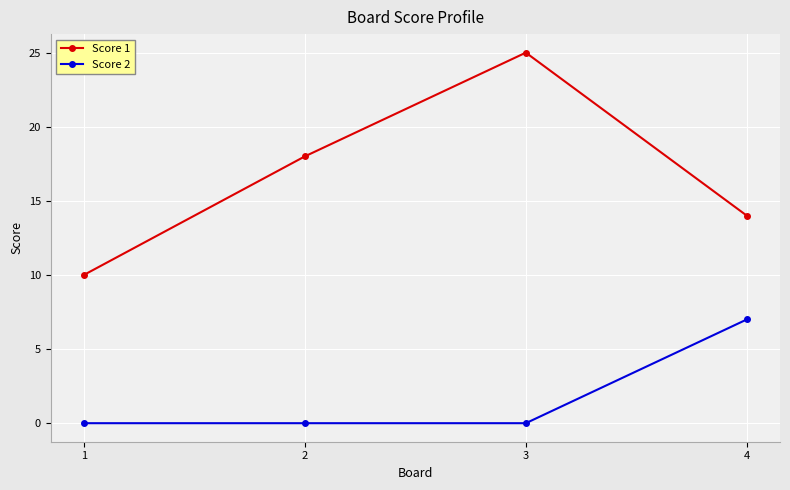

Which category has the highest value in the Score 1 series?

3